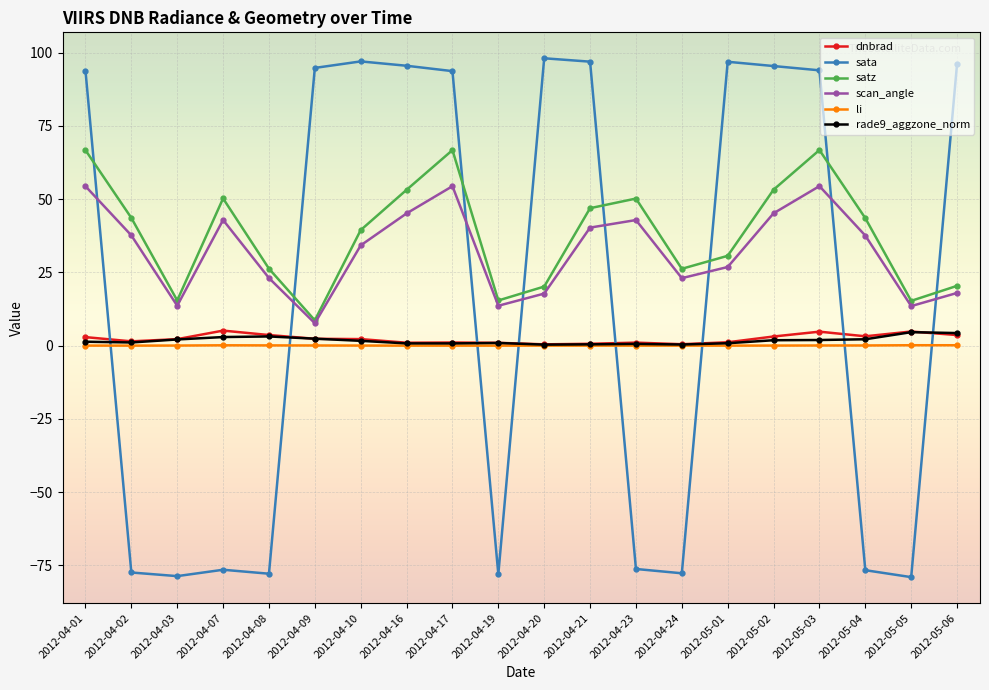

Between 2012-05-01 and 2012-05-03, which series saw the biggest shift?

satz